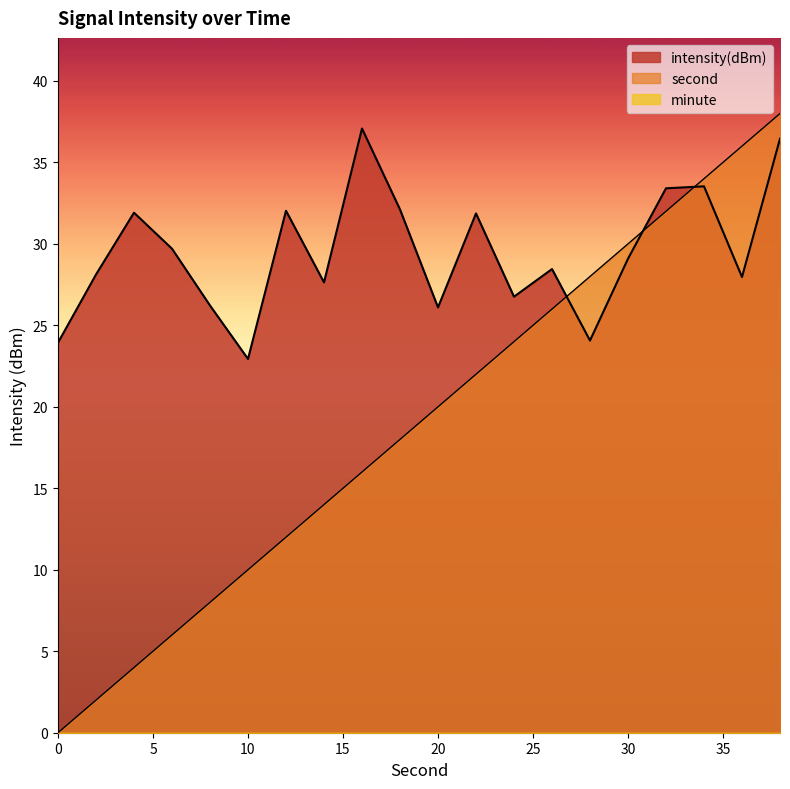

At which category does intensity reach its first local valley?

10